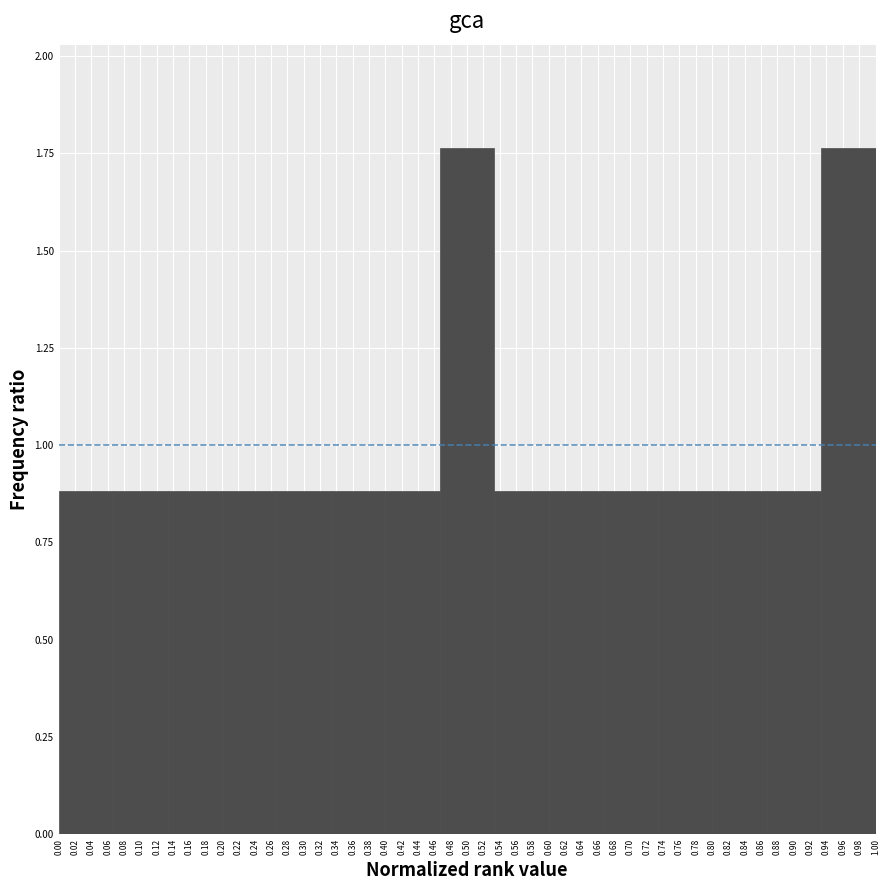

Reading left to right, list every bar in this chart as the range it spans on the x-axis followed by its height. Neither the bar edges nor the heights are printed on the chart, so give them approximately, as read against the axes.

0.000 to 0.066: 0.90
0.066 to 0.134: 0.90
0.134 to 0.200: 0.90
0.200 to 0.266: 0.90
0.266 to 0.334: 0.90
0.334 to 0.400: 0.90
0.400 to 0.466: 0.90
0.466 to 0.534: 1.75
0.534 to 0.600: 0.90
0.600 to 0.666: 0.90
0.666 to 0.734: 0.90
0.734 to 0.800: 0.90
0.800 to 0.866: 0.90
0.866 to 0.934: 0.90
0.934 to 1.000: 1.75